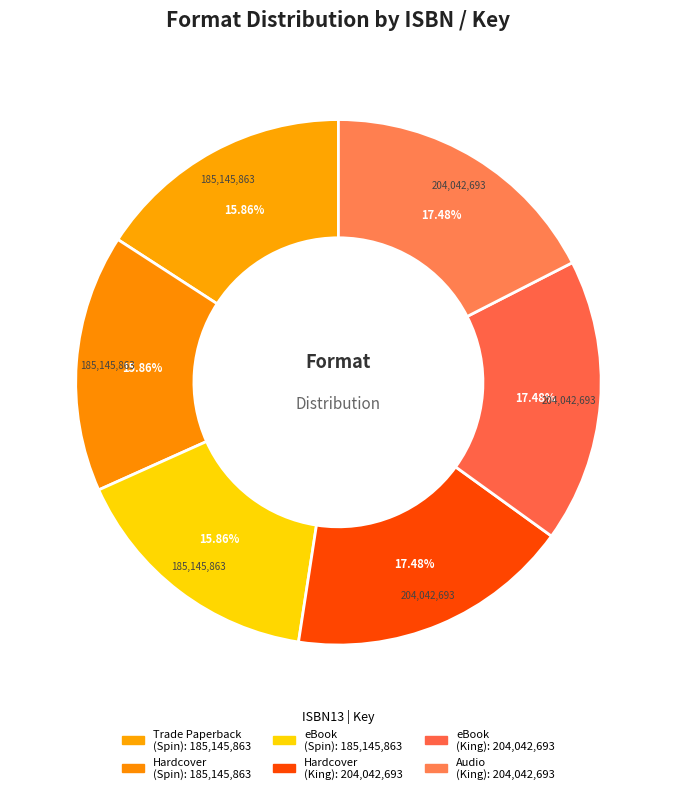

Count the number of slices in the pie.

6